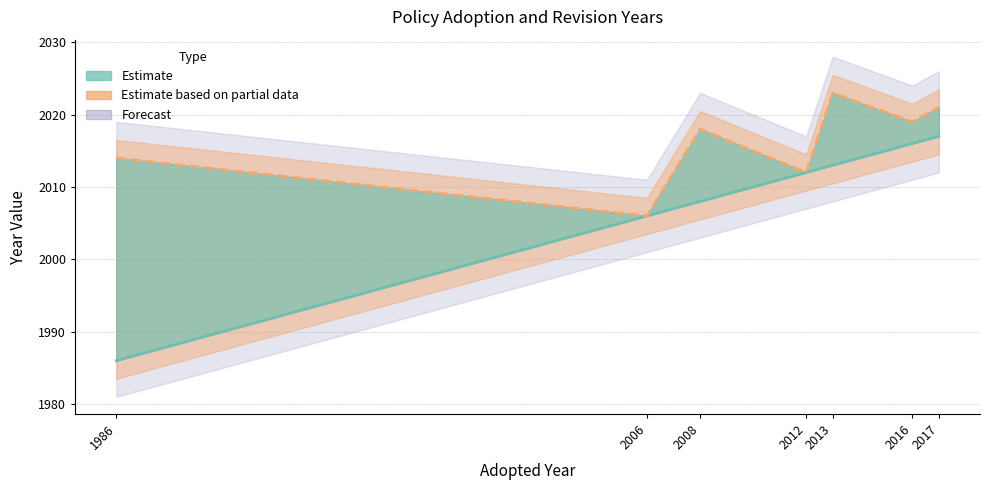

True or false: Adopted (central) has more than 1 interior local peaks.

False